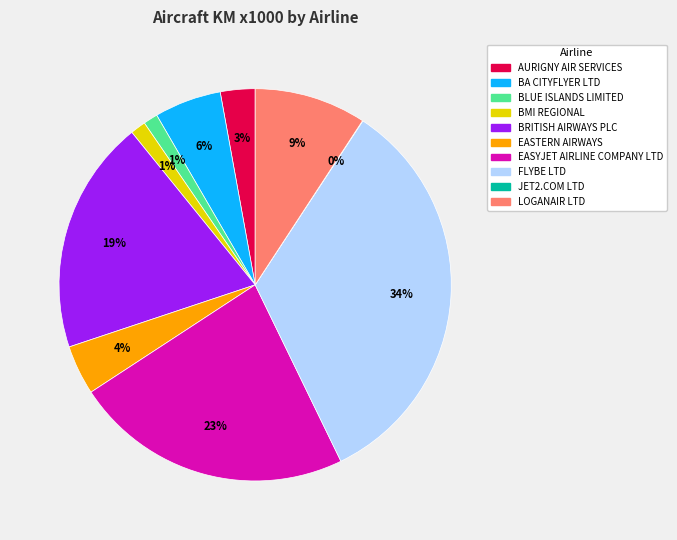

Does any single category account for the majority?

No